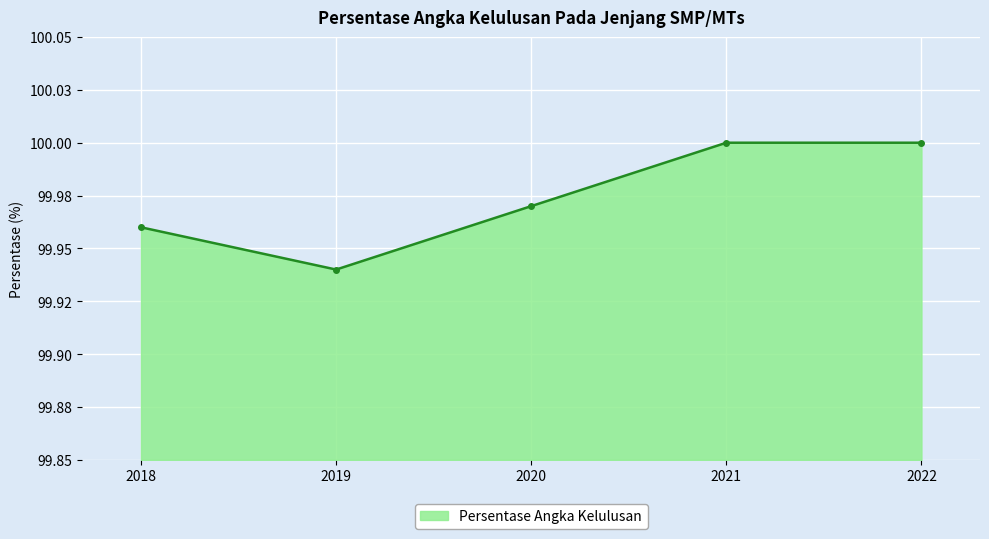

Reading left to right, extract all data points from this chart.

100.0	99.9	100.0	100.0	100.0